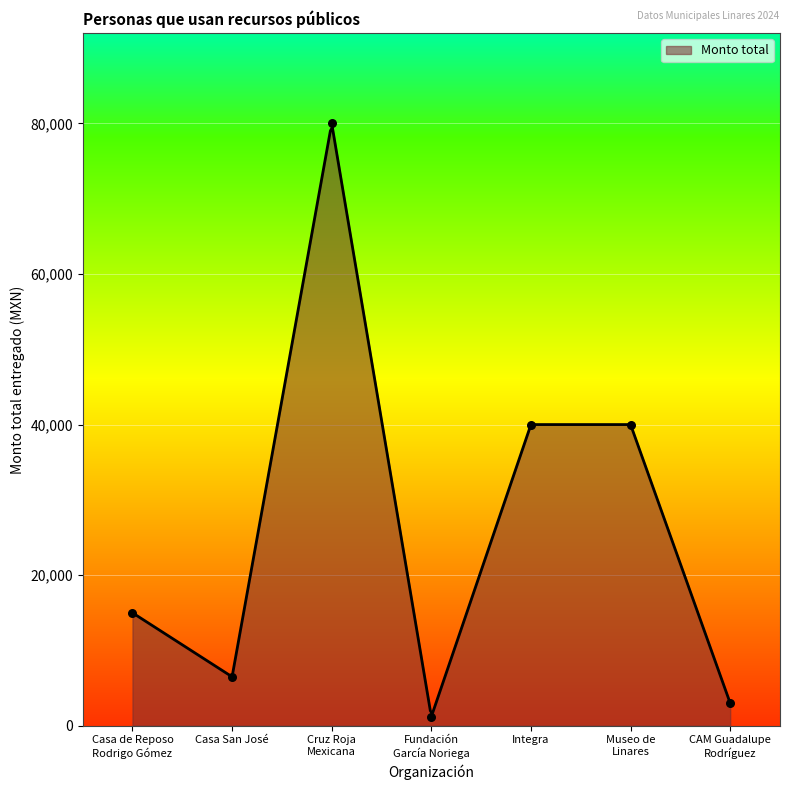

What is the change in value from Cruz Roja
Mexicana to Integra?

-40000